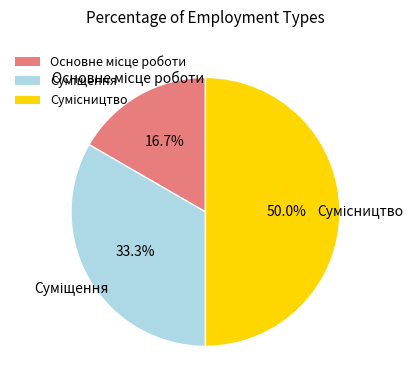

The Сумісництво slice represents 50% of the pie. True or false?

True